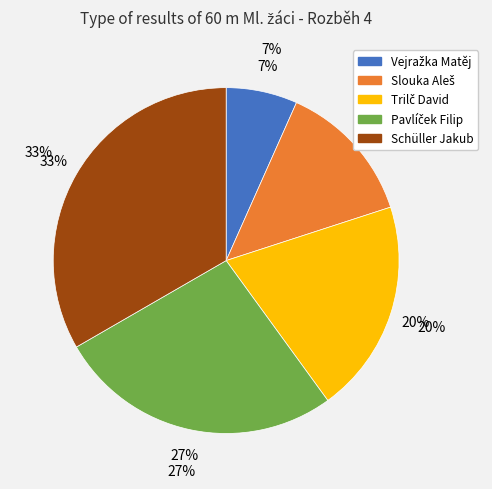

Which slice is the smallest?

Vejražka Matěj